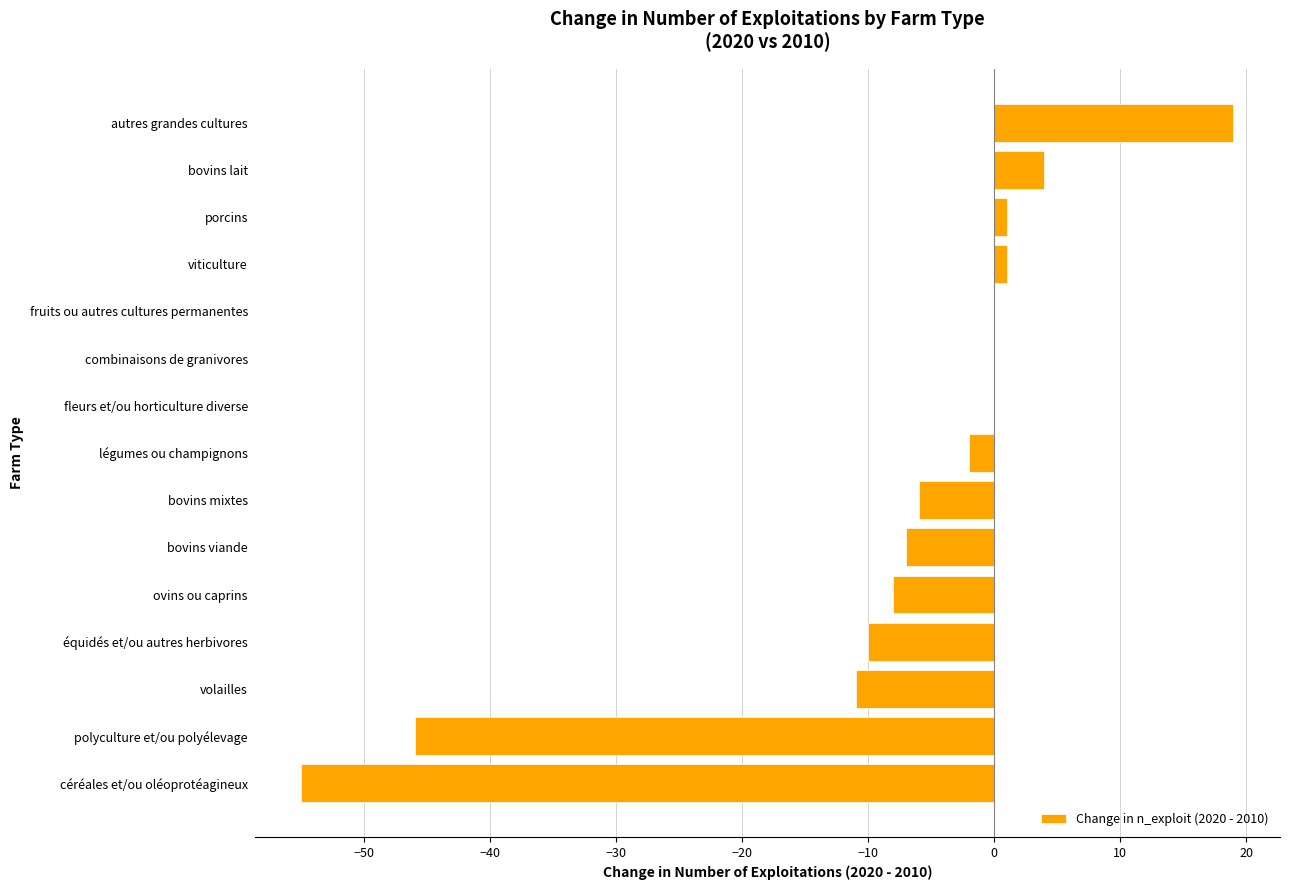

What is the average value?

-8